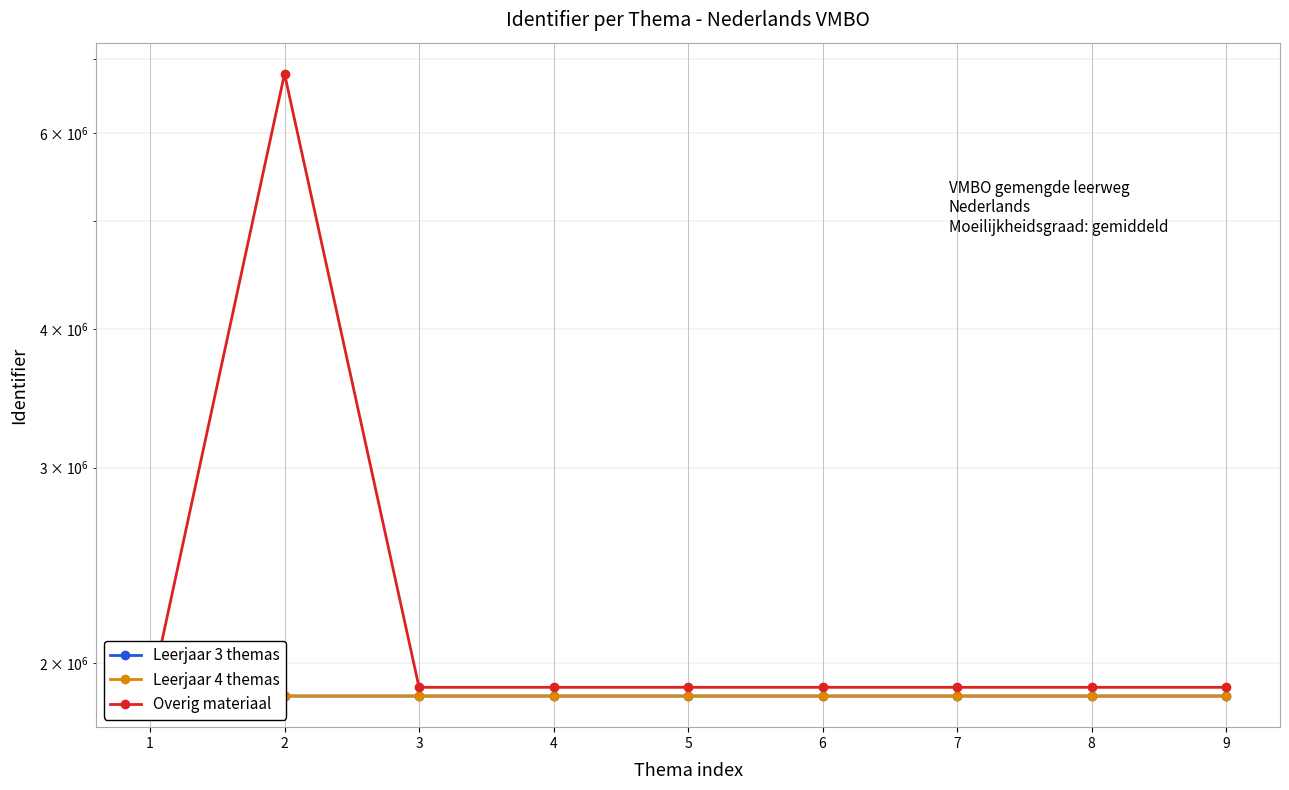

Is this an area chart (filled region under the line)?

No